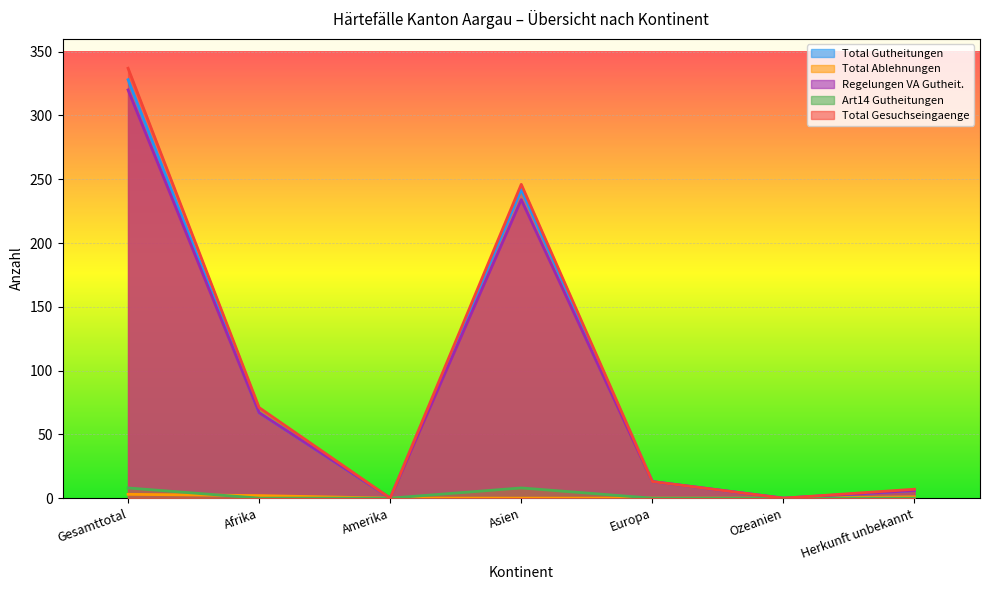

Between Ozeanien and Asien, which is larger?

Asien